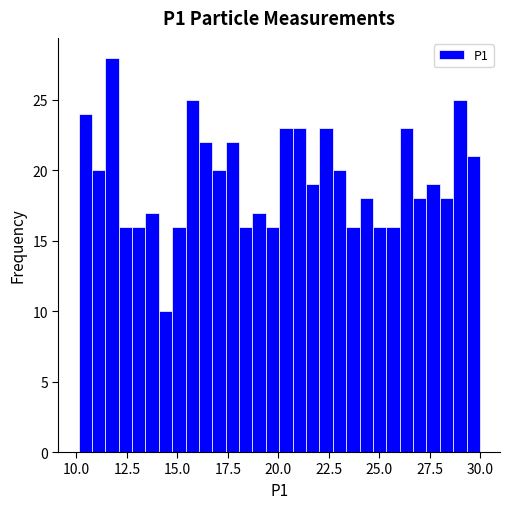

Read against the x-axis, roughly where is the centre of the tallest bar?

12.0